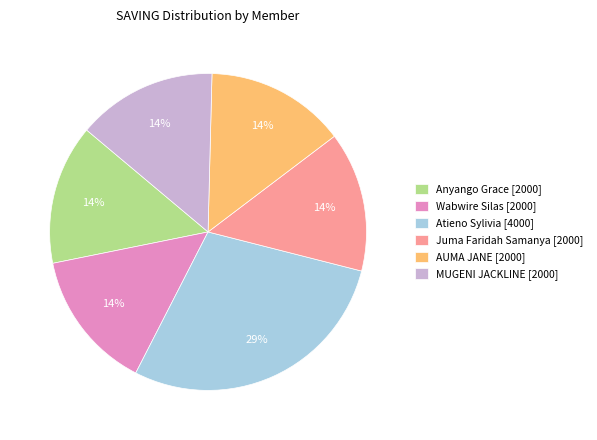

Do Wabwire Silas [2000] and Juma Faridah Samanya [2000] together represent more than half of the pie?

No